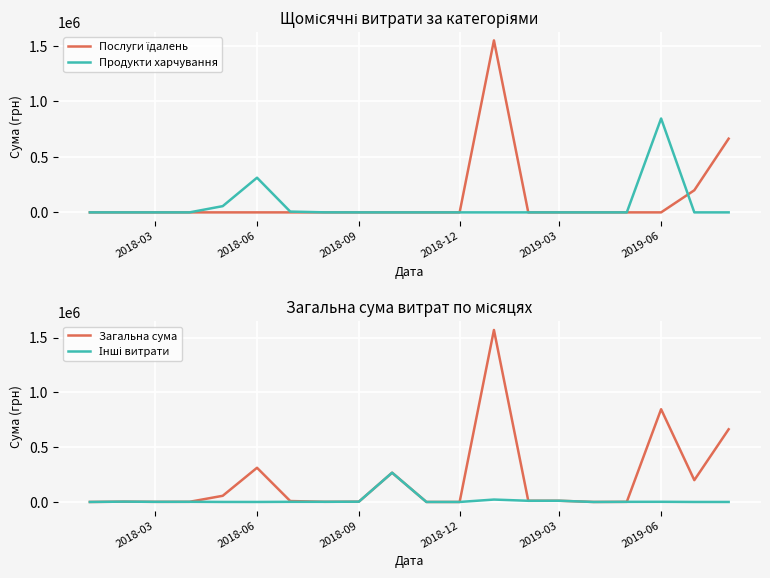

True or false: Інші витрати and Загальна сума cross at least once.

False